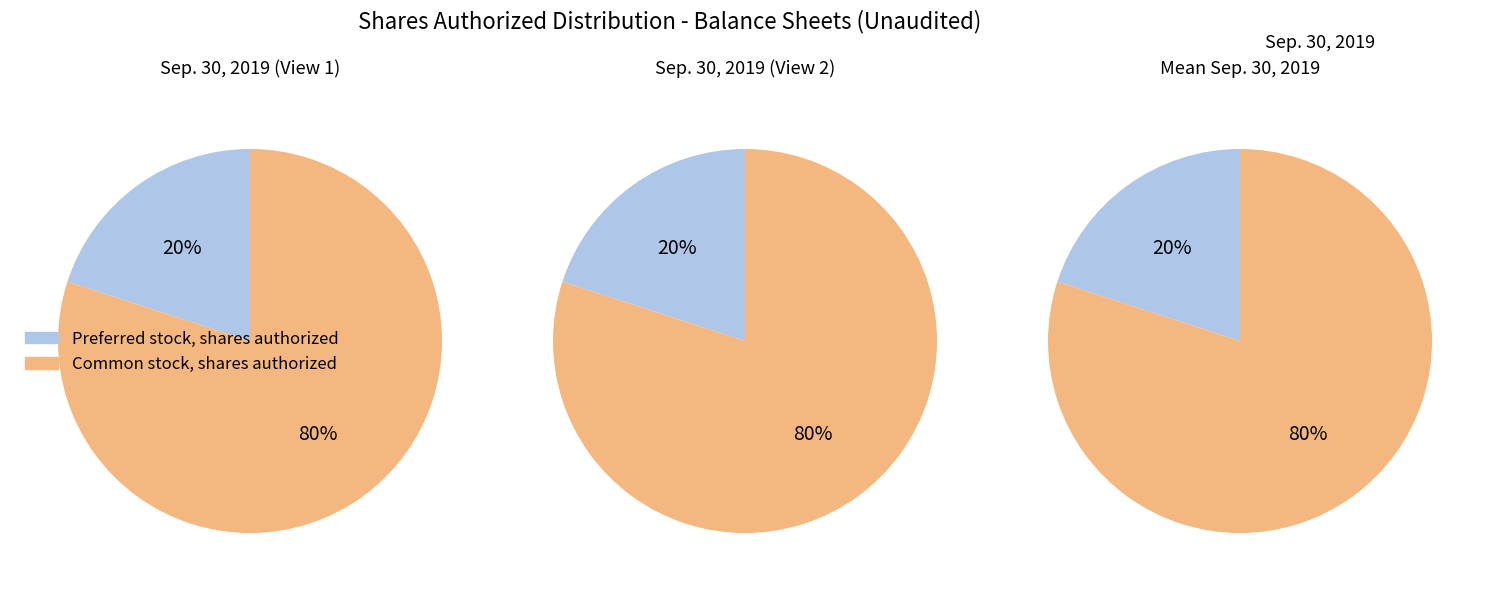

What is the ratio of the value at Preferred stock, shares authorized to the value at Common stock, shares authorized?

0.2